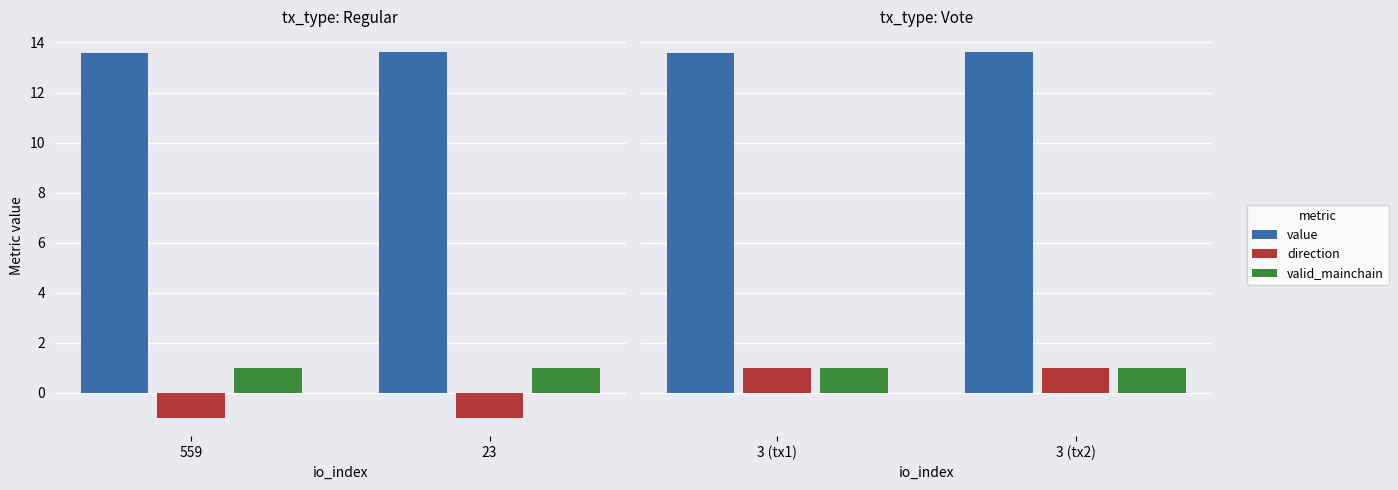

List the labels in order of value value, largest first.

3 (tx2), 3 (tx1)